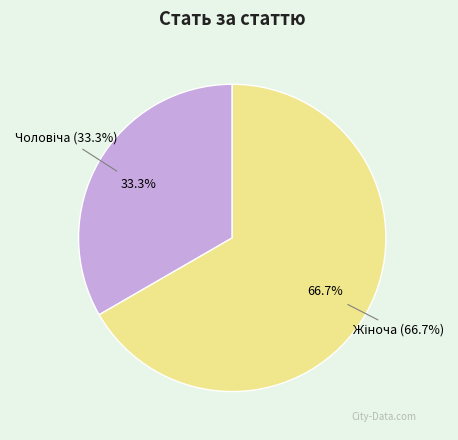

Which category has the biggest portion of the pie?

Жіноча